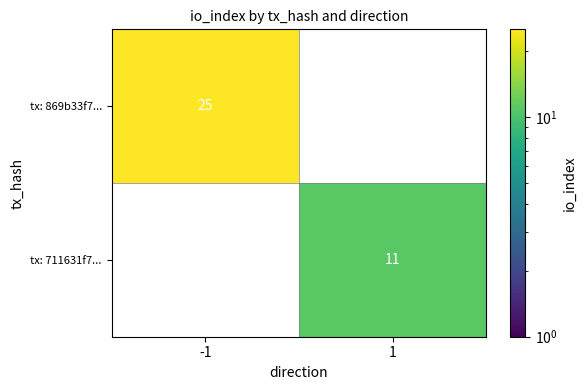

At how many categories does at least one series exceed 21?

1